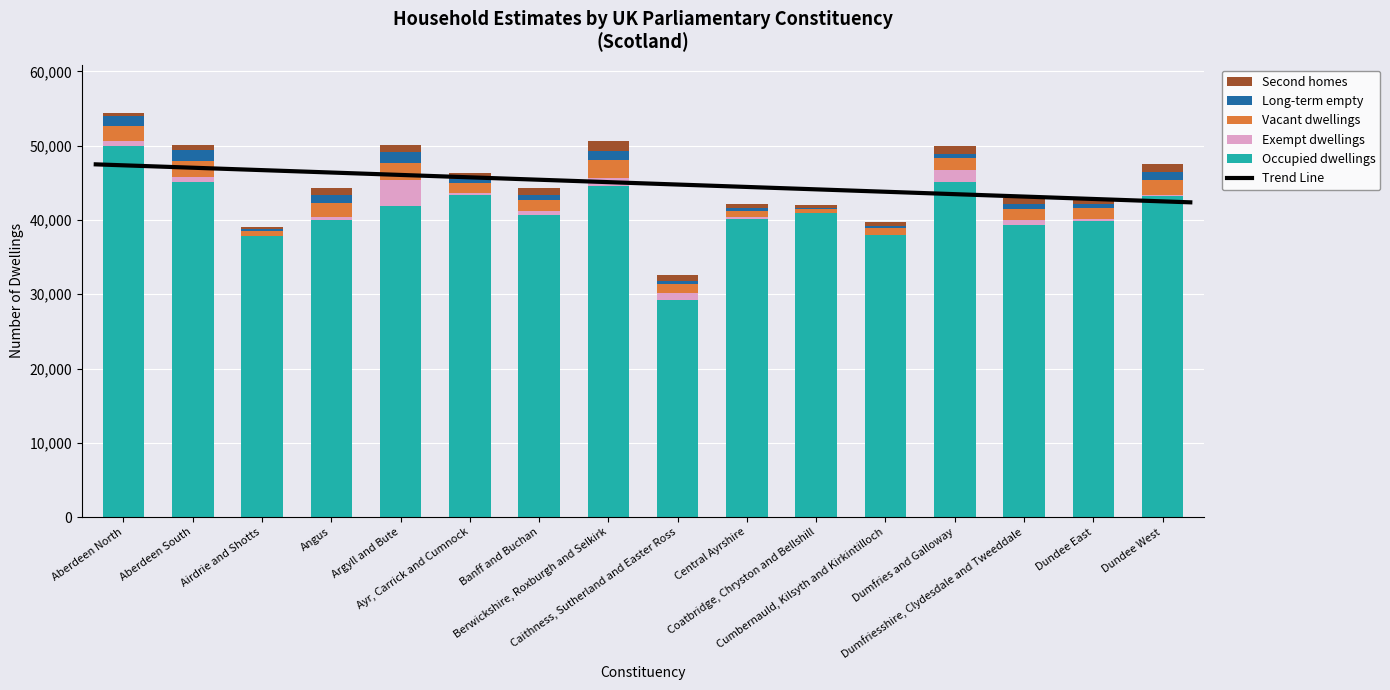

Is it true that Occupied dwellings equals 45064 at Aberdeen South?

True